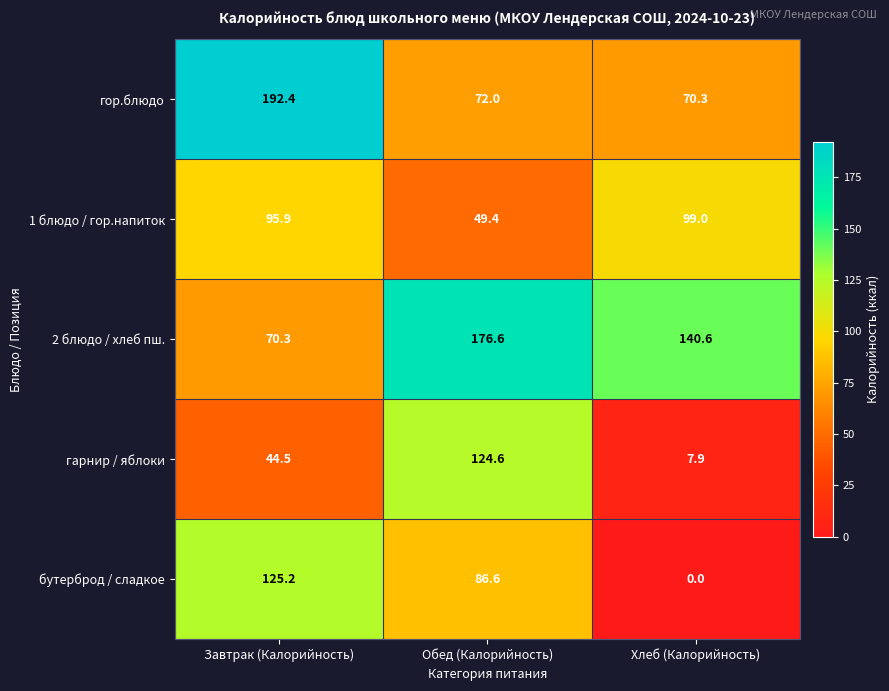

Which series has the largest range (max minus min)?

бутерброд / сладкое